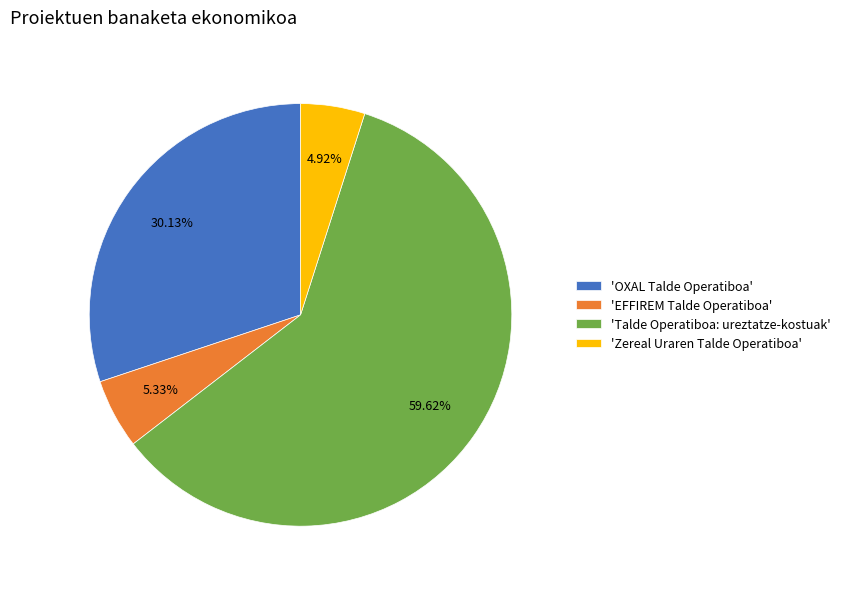

Which has a higher value, 'EFFIREM Talde Operatiboa' or 'OXAL Talde Operatiboa'?

'OXAL Talde Operatiboa'